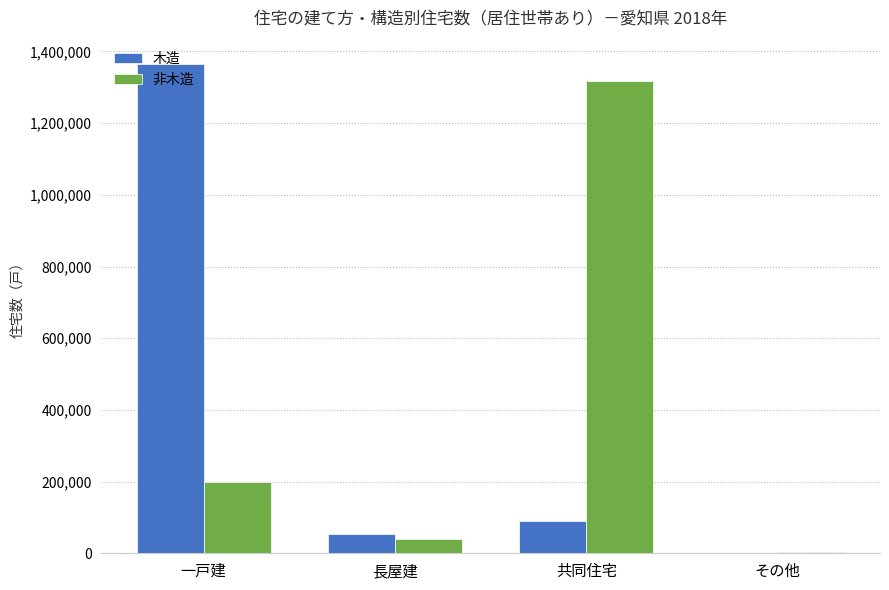

Which label corresponds to the largest value in the chart?

一戸建